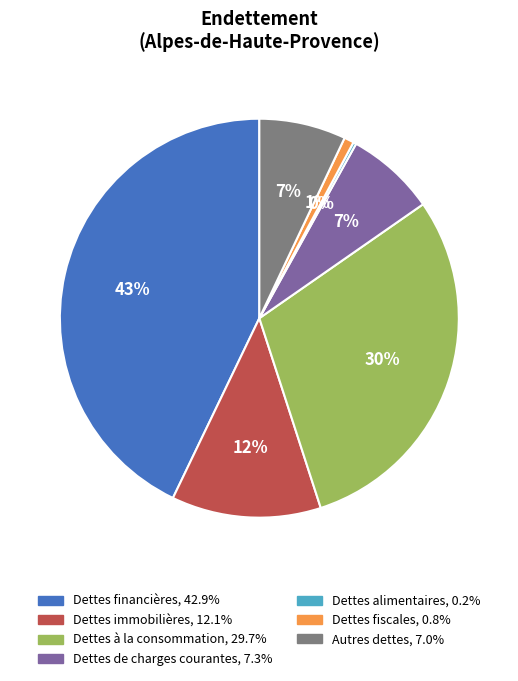

Which has a higher value, Dettes financières or Autres dettes?

Dettes financières